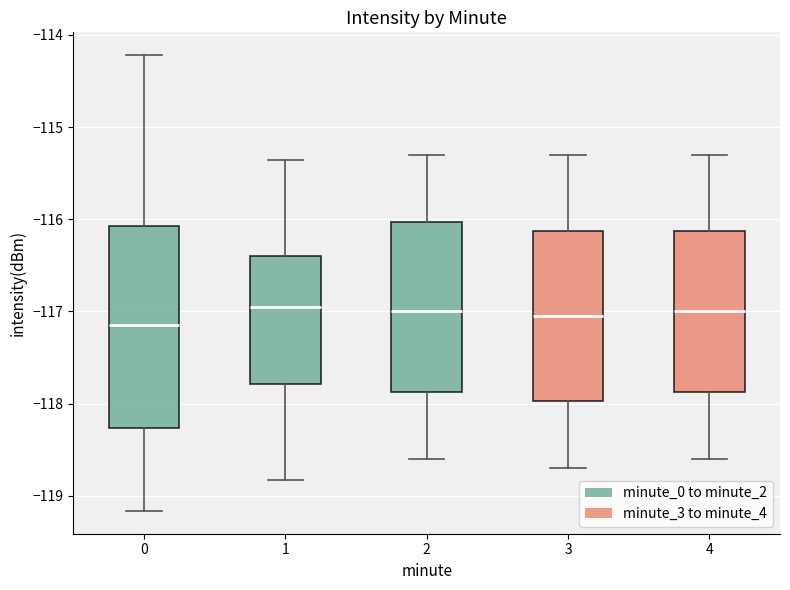

Comparing the boxes themselves (not the whiskers), which one is the tallest?

0